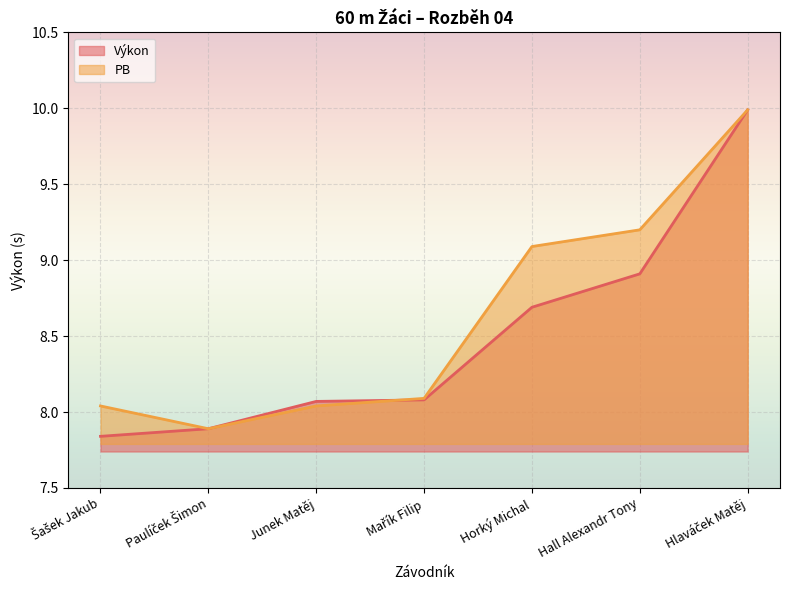

Reading right to left, transcribe all the data shown in this chart.

Výkon: 10.0	8.9	8.7	8.1	8.1	7.9	7.8
PB: 10.0	9.2	9.1	8.1	8.0	7.9	8.0